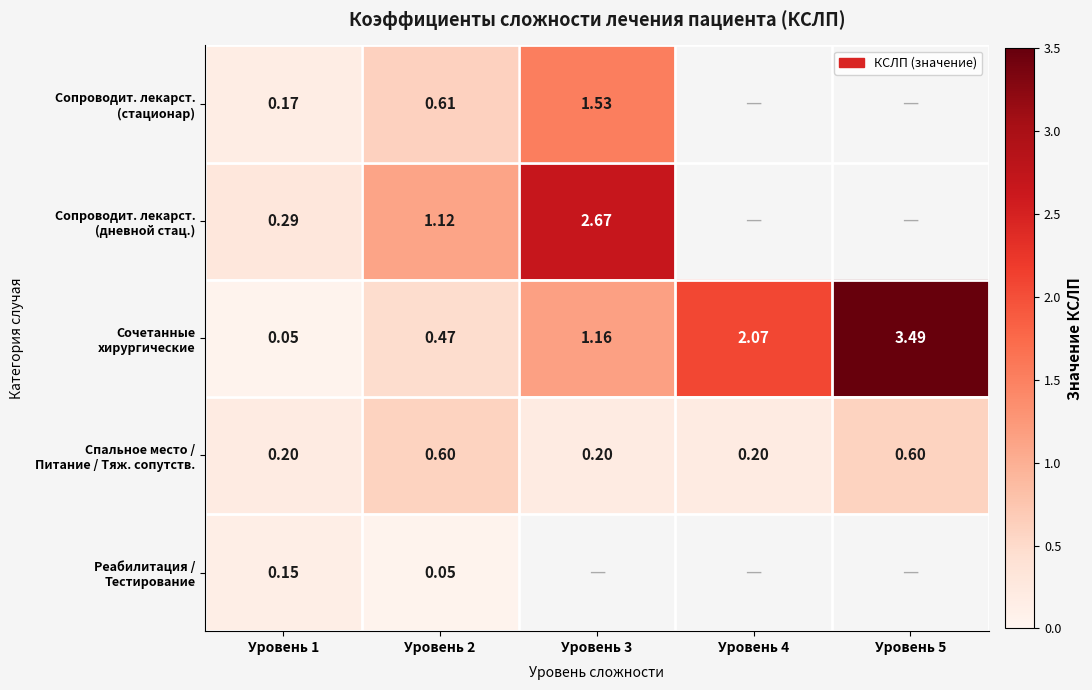

Which series has the largest range (max minus min)?

Сочетанные хирургические